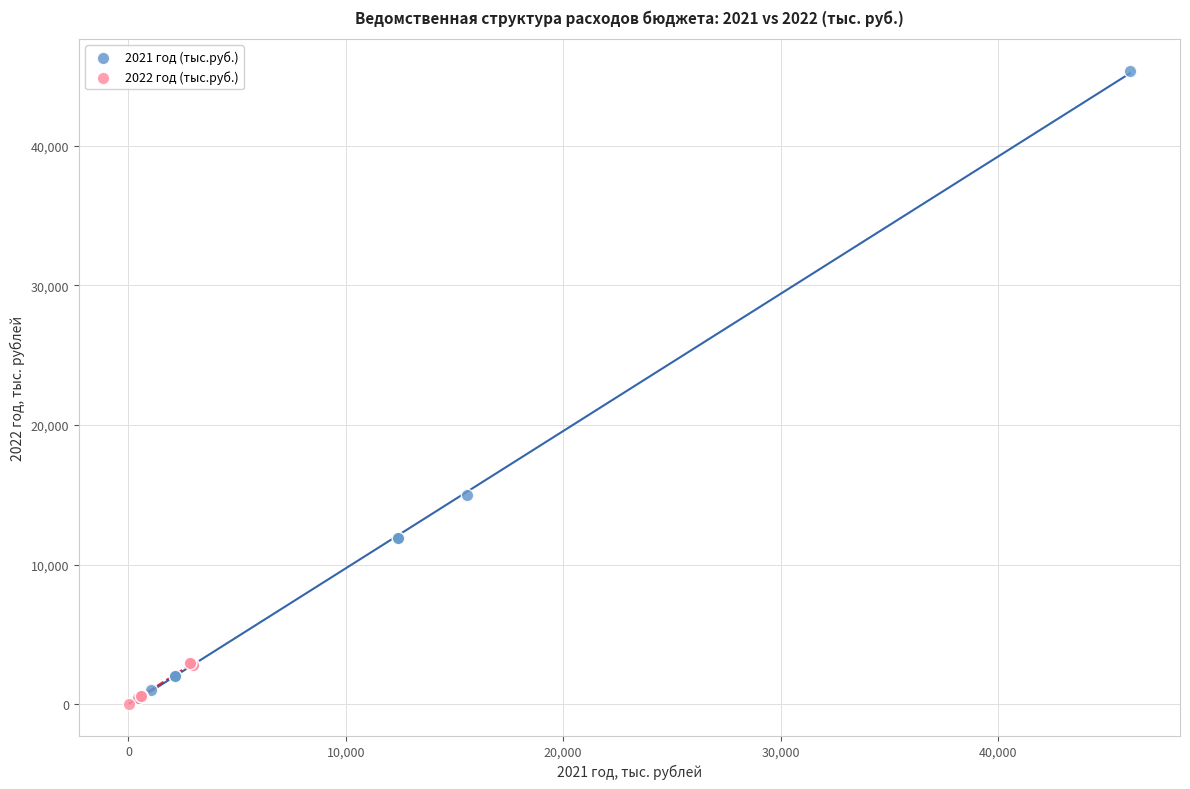

Which series contains the highest Y value?

2021 год (тыс.руб.)